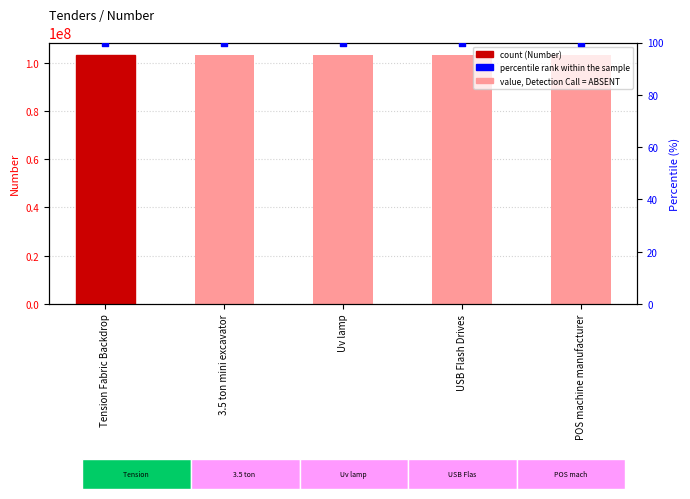

At how many categories does at least one series exceed 34185488?

5